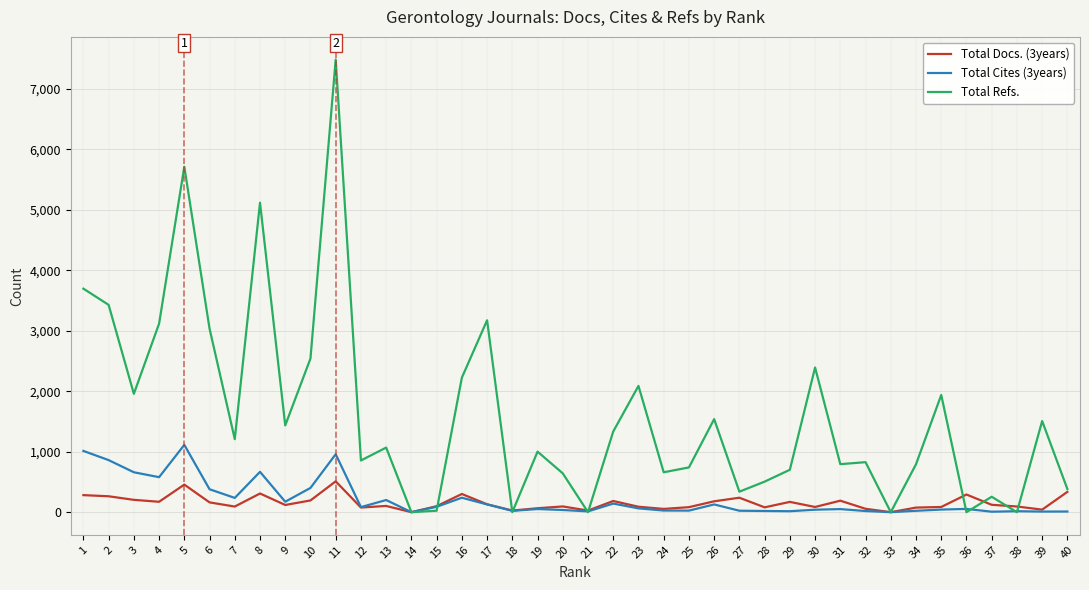

Is the value of Total Refs. at 30 greater than the value of Total Docs. (3years) at 19?

Yes